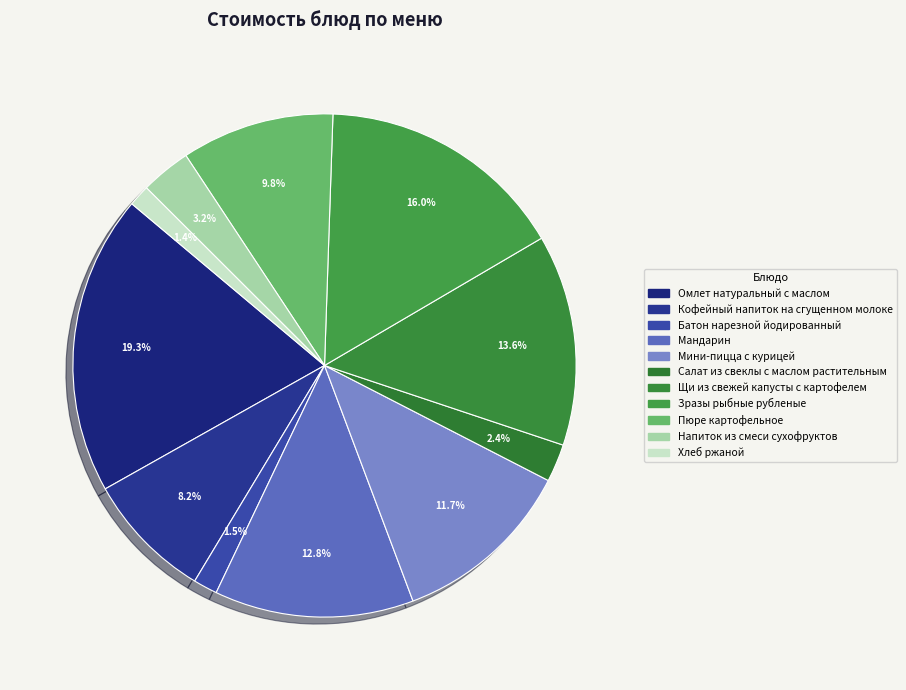

To the nearest percent, what portion does Напиток из смеси сухофруктов represent?

3%